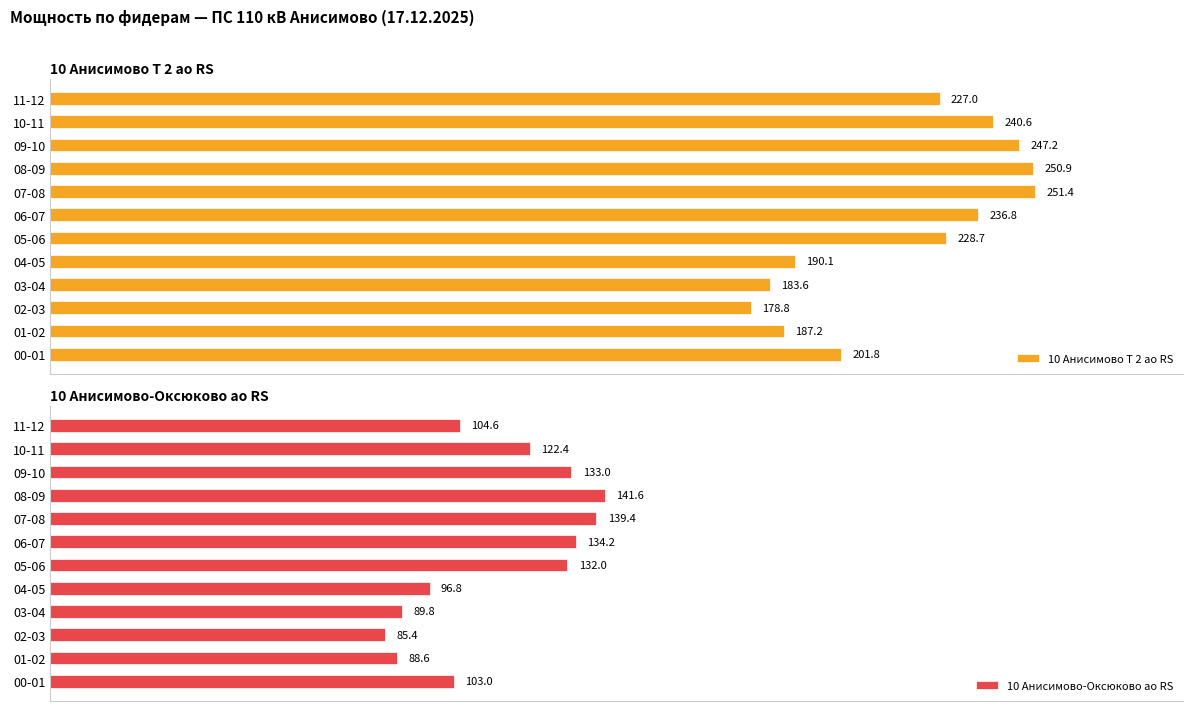

Rank the series by their maximum value, from lowest to highest.

10 Анисимово-Оксюково ао RS, 10 Анисимово Т 2 ао RS